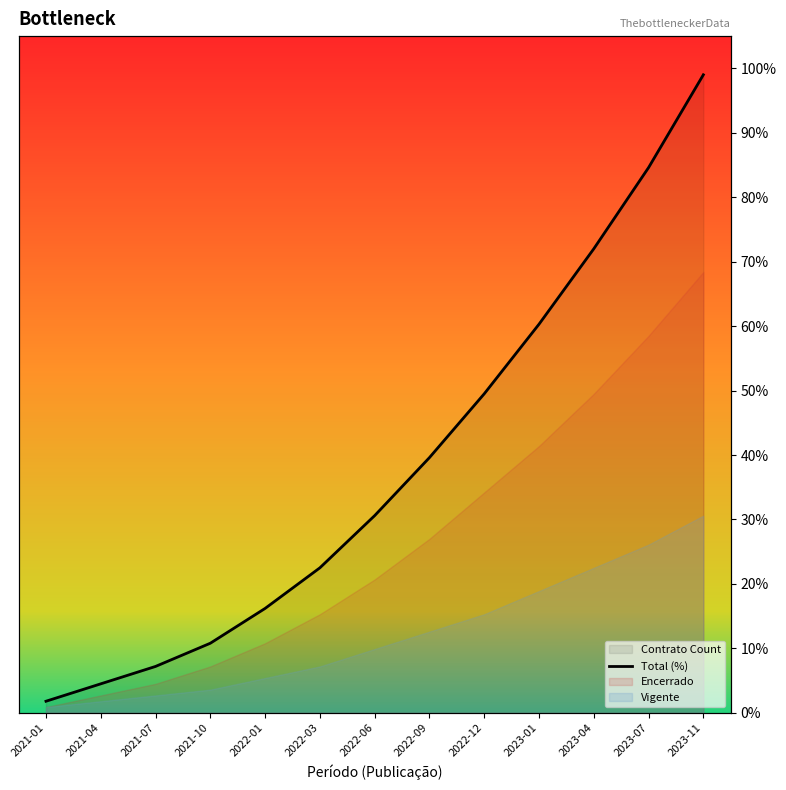

What is the change in value from 2022-12 to 2023-04?

+22.5